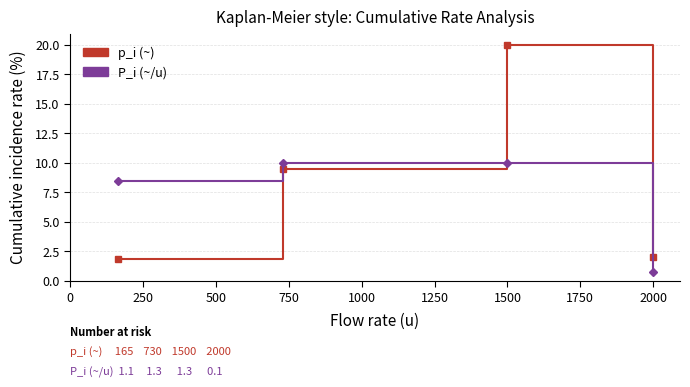

Which series has the largest total across all categories?

p_i (~)